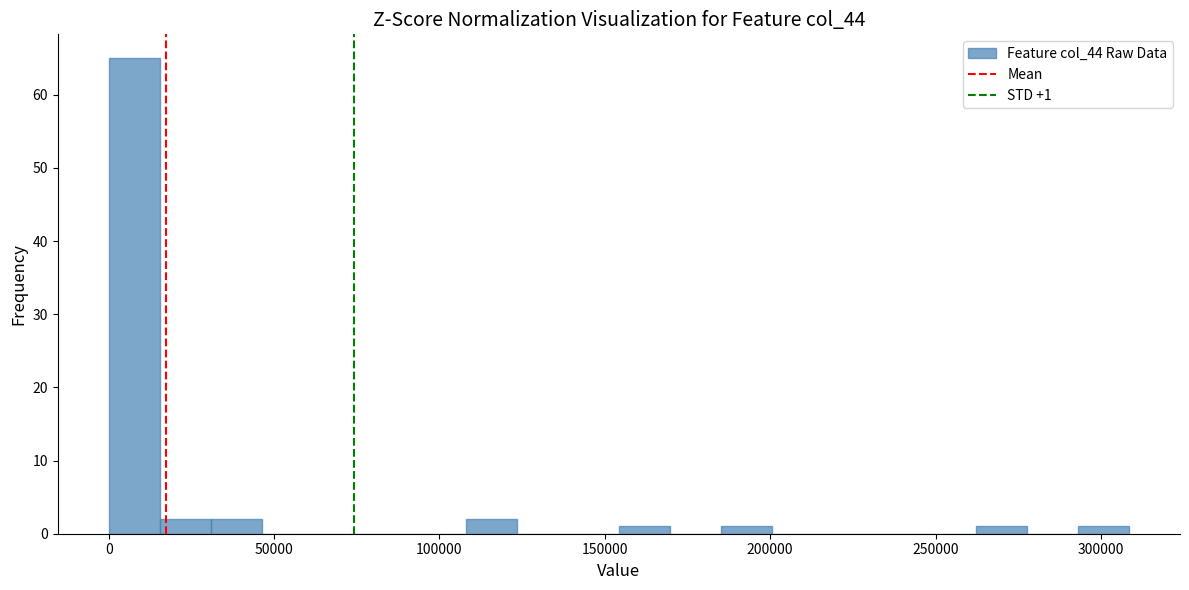

Read against the x-axis, roughly where is the centre of the tallest bar?

10000